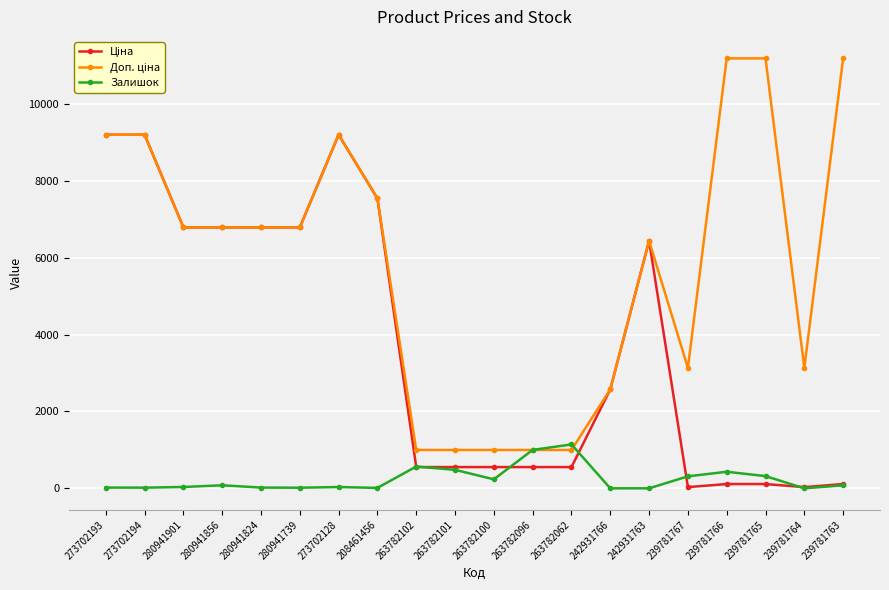

The Залишок series shows 999.0 at 263782096. True or false?

True